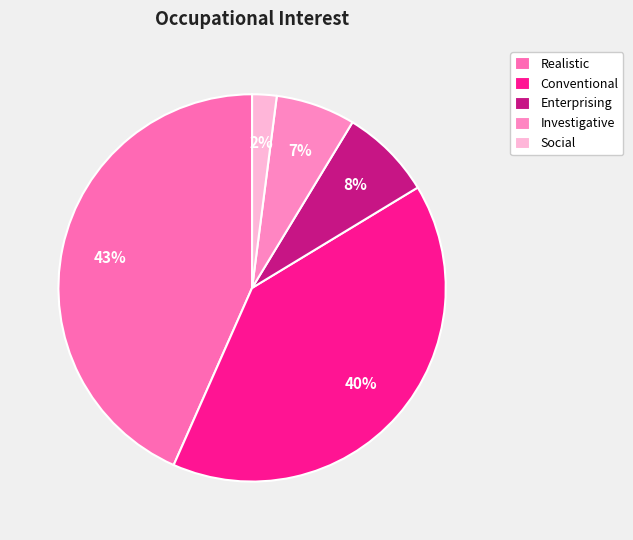

Does Social account for over 50% of the chart?

No